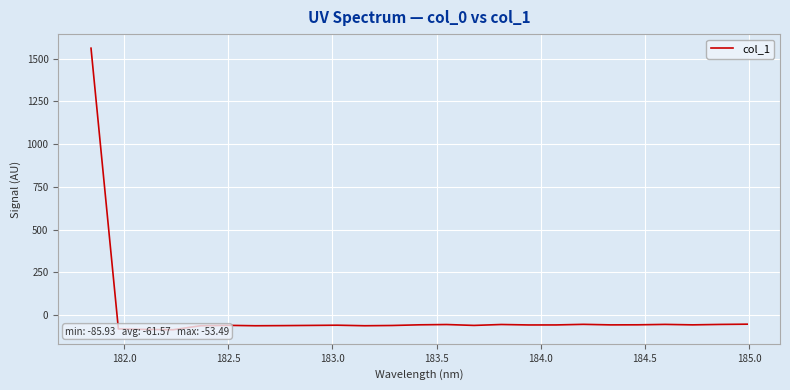

What is the average value?

3.3